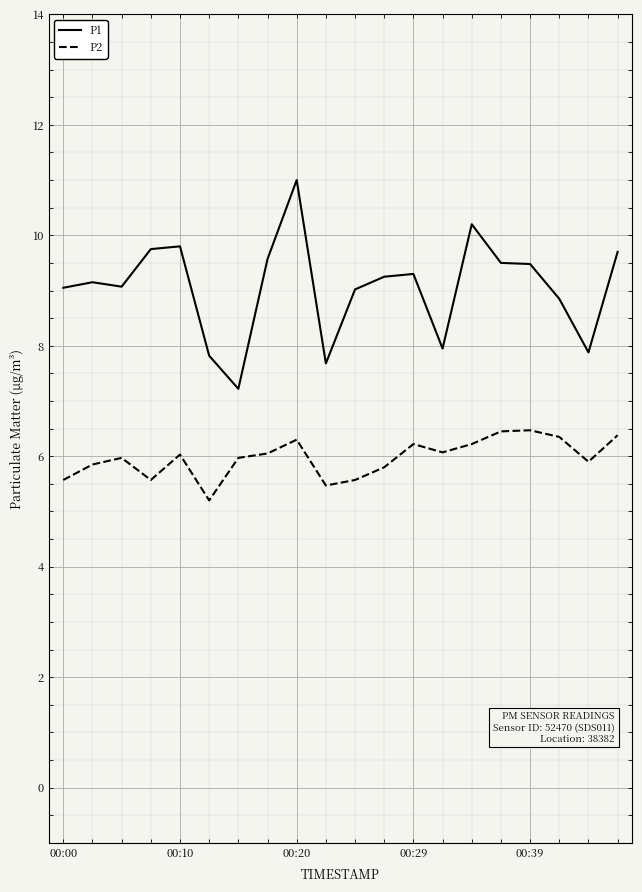

List the series in order of their peak value, highest first.

P1, P2